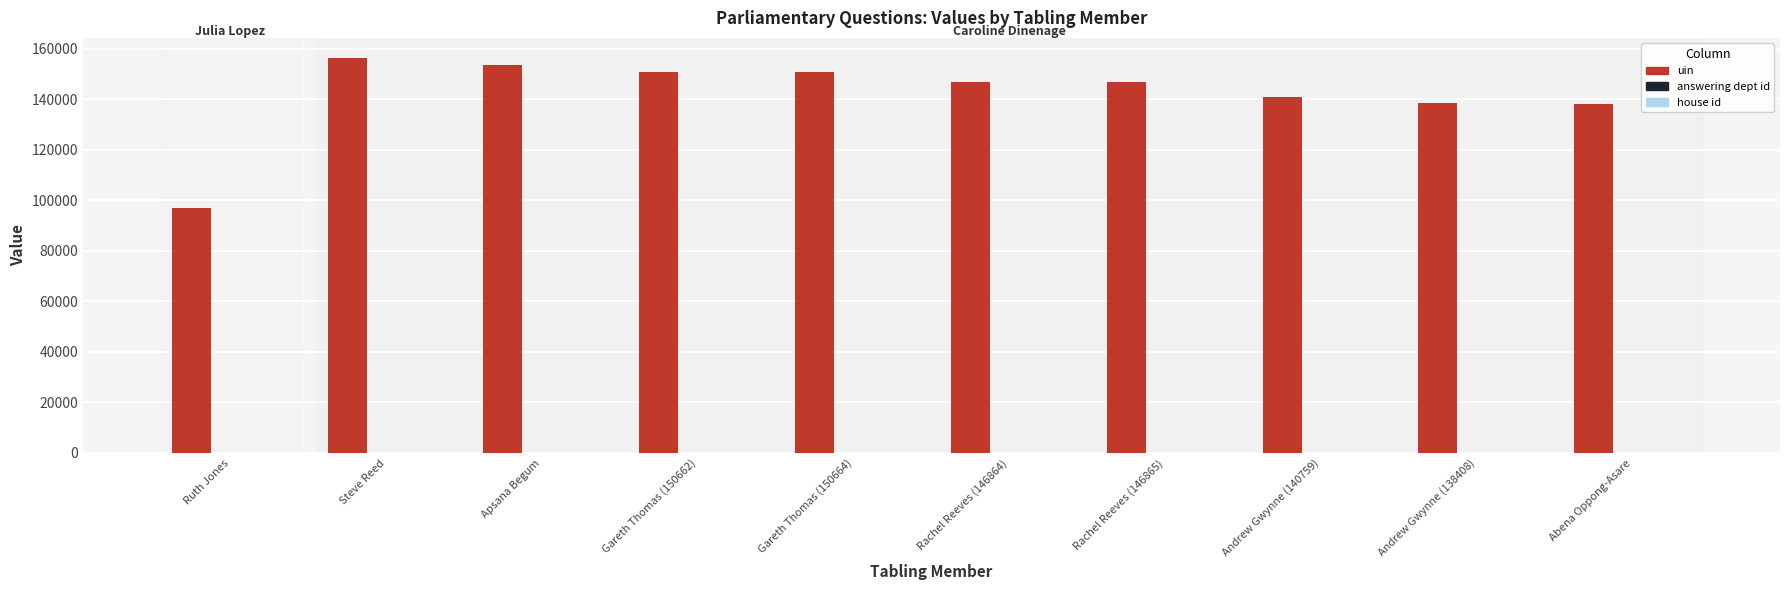

Which series changed the most between Steve Reed and Andrew Gwynne (138408)?

uin